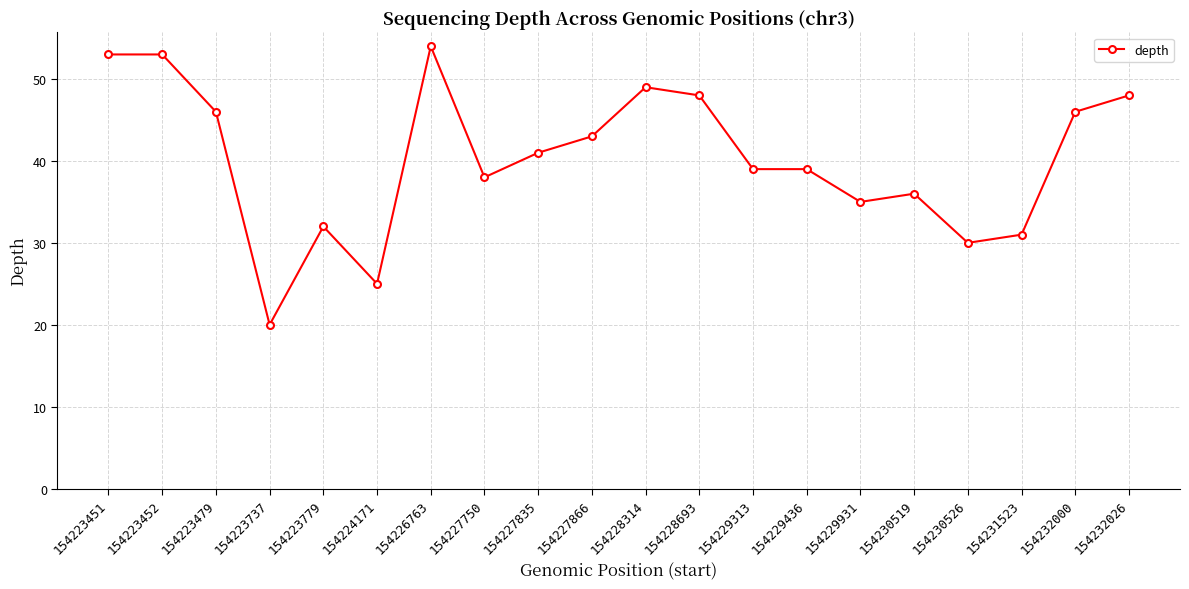

At which label does the data first exceed 41?

154223451